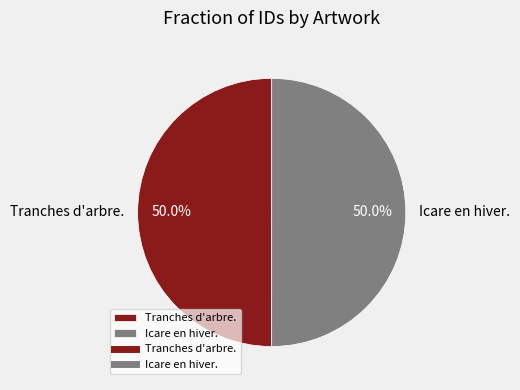

To the nearest percent, what is the average slice percentage?

50%